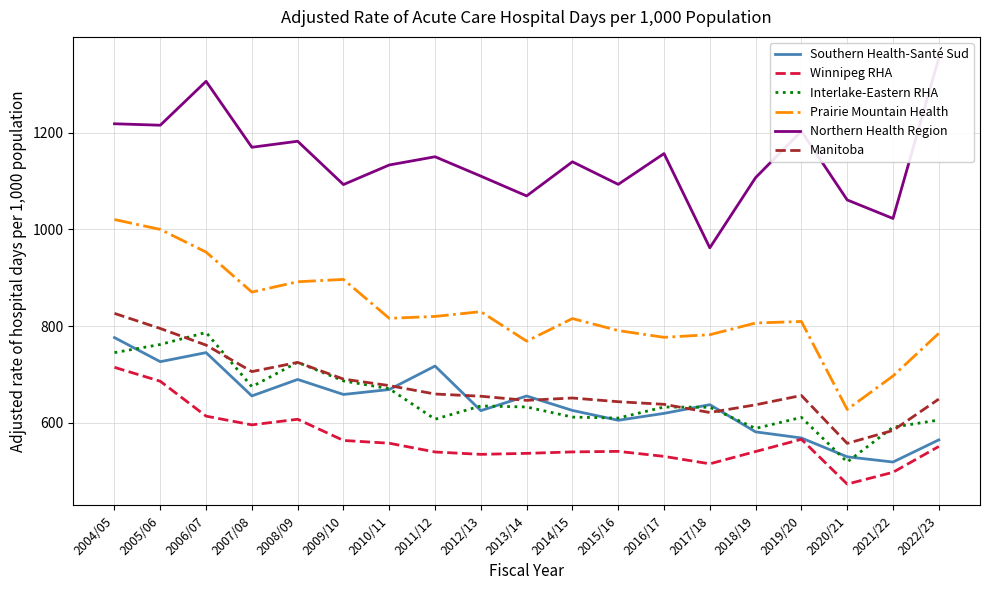

Which series has the widest spread of values?

Prairie Mountain Health